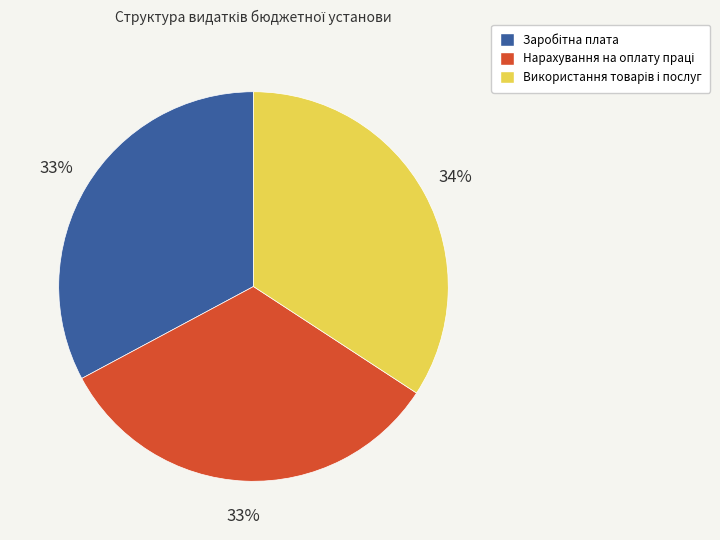

To the nearest percent, what is the average slice percentage?

33%